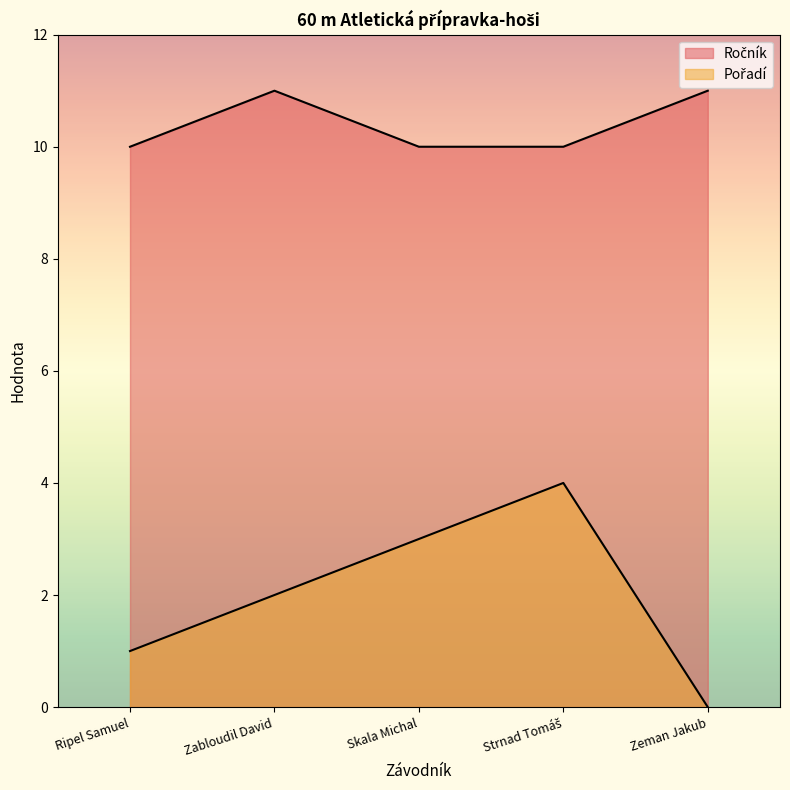

What is the total value across all series at Skala Michal?

13